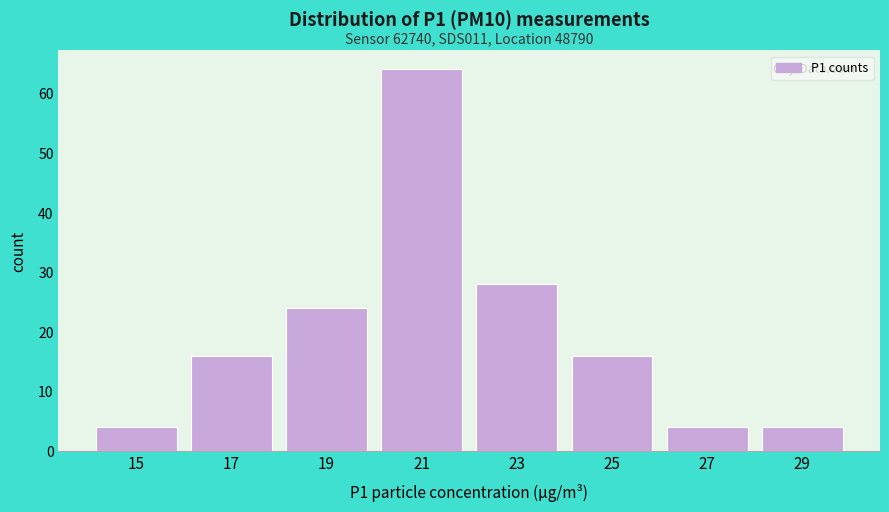

Reading left to right, list all the values displayed in this chart.

4	16	24	64	28	16	4	4